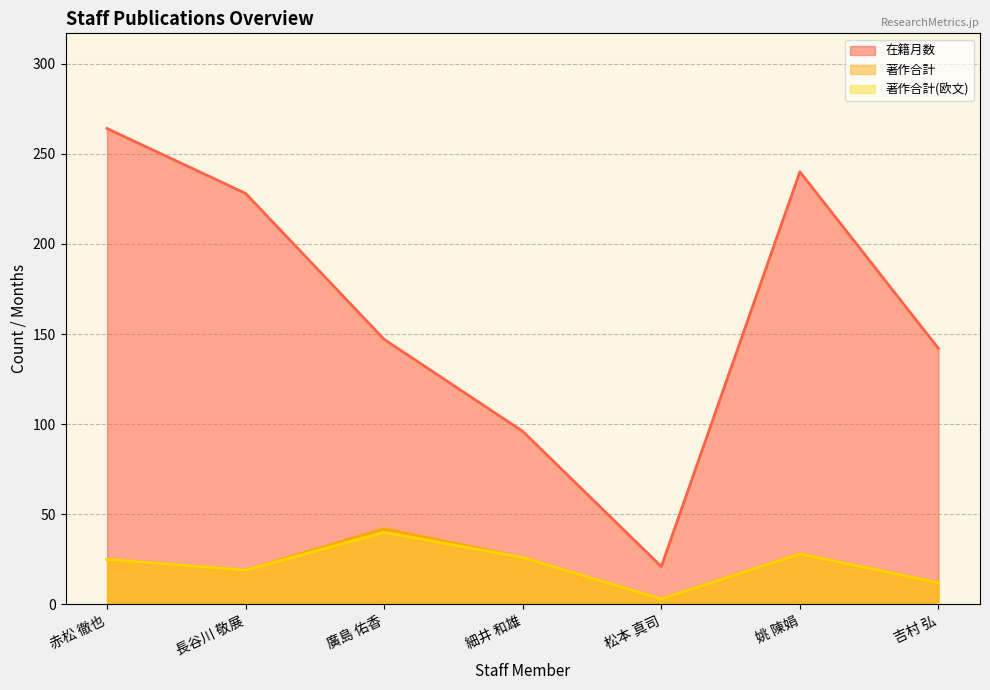

Reading left to right, extract all data points from this chart.

在籍月数: 264	228	147	96	21	240	142
著作合計: 25	19	42	26	3	28	12
著作合計(欧文): 25	19	40	26	3	28	12